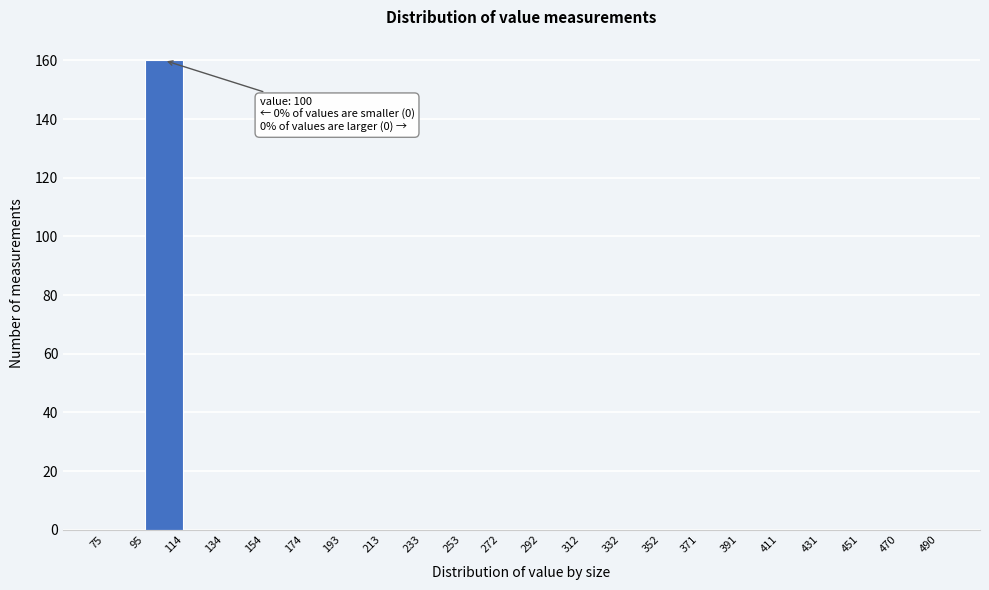

Which range on the x-axis has the tallest bar?

95 to 114